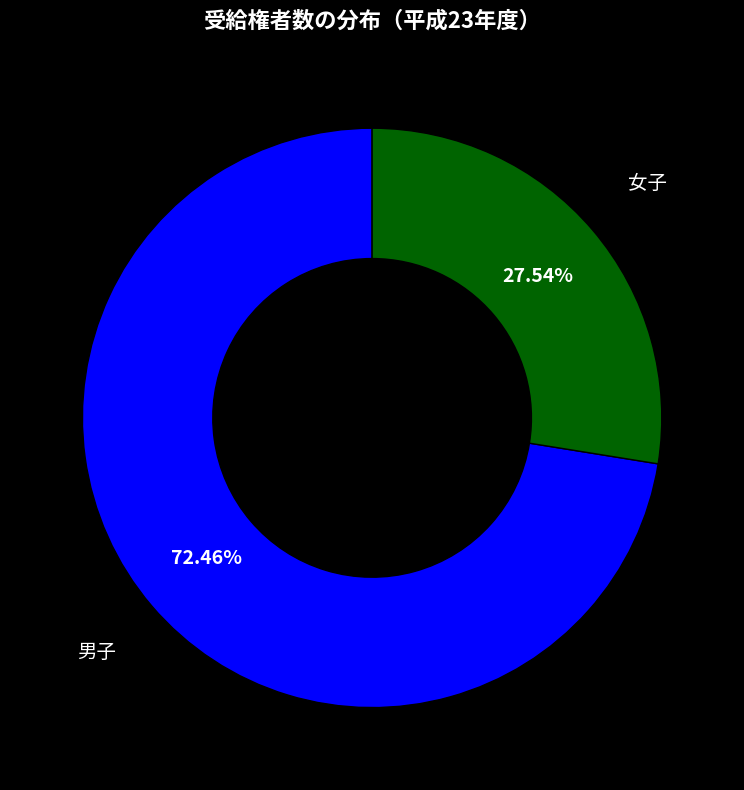

Is it true that 女子 is 39% of the pie?

False